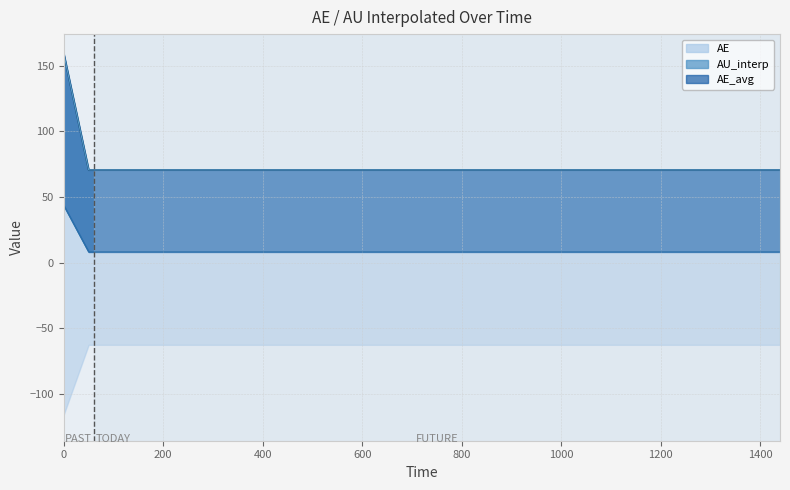

What is the average value of the AU_interp line series?

9.4